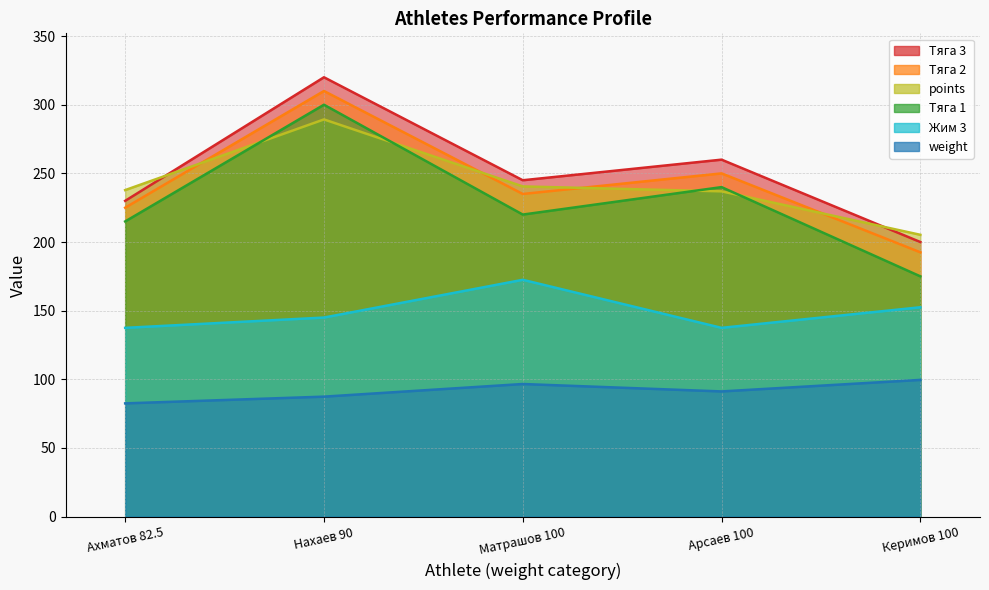

What is the difference between the highest and lowest values at Матрашов 100?

148.4